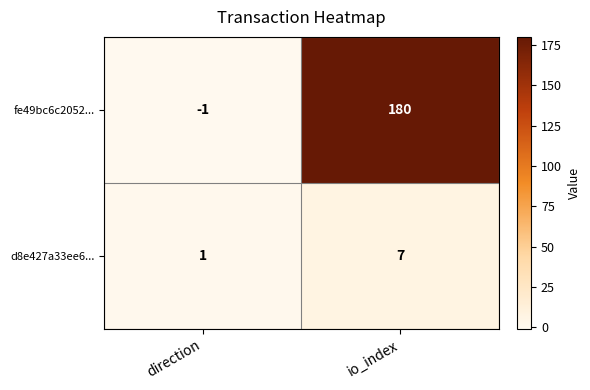

Which category has the lowest value across all series?

direction